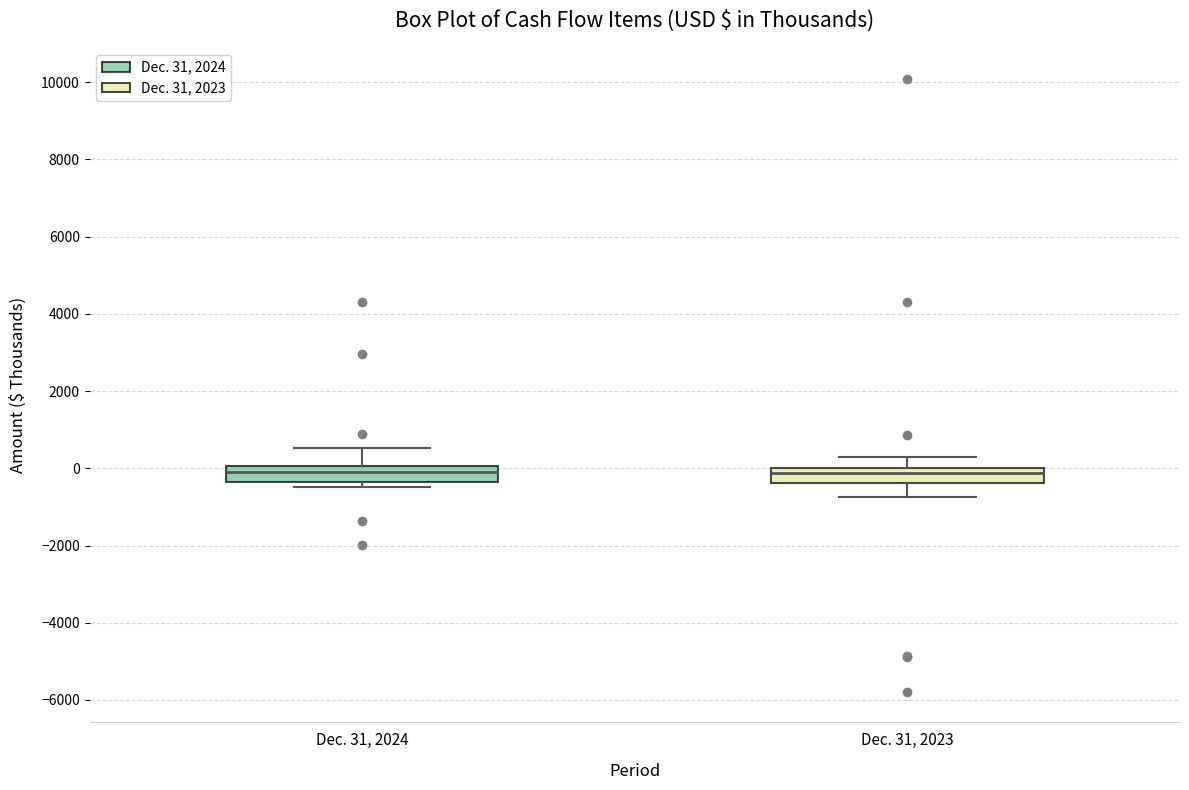

Reading left to right, transcribe this box plot: for each box, give where its median line is, the range the box spans, and where its two whiskers end, as read against the y-axis. The values are not printed on the chart, so give them approximately, as read against the axis.

Dec. 31, 2024: median 0 (inside the box), box -400 to 0, whiskers -400 (just below the box's lower edge) to 600
Dec. 31, 2023: median -200, box -400 to 0, whiskers -800 to 200